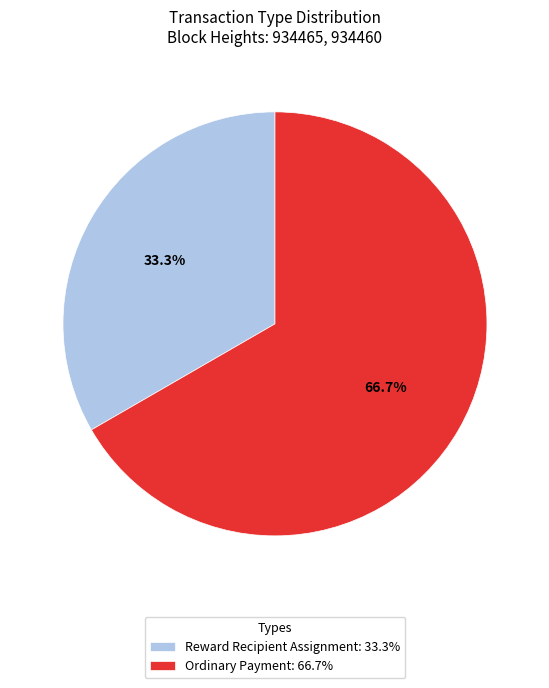

Does Reward Recipient Assignment: 33.3% account for over 50% of the chart?

No